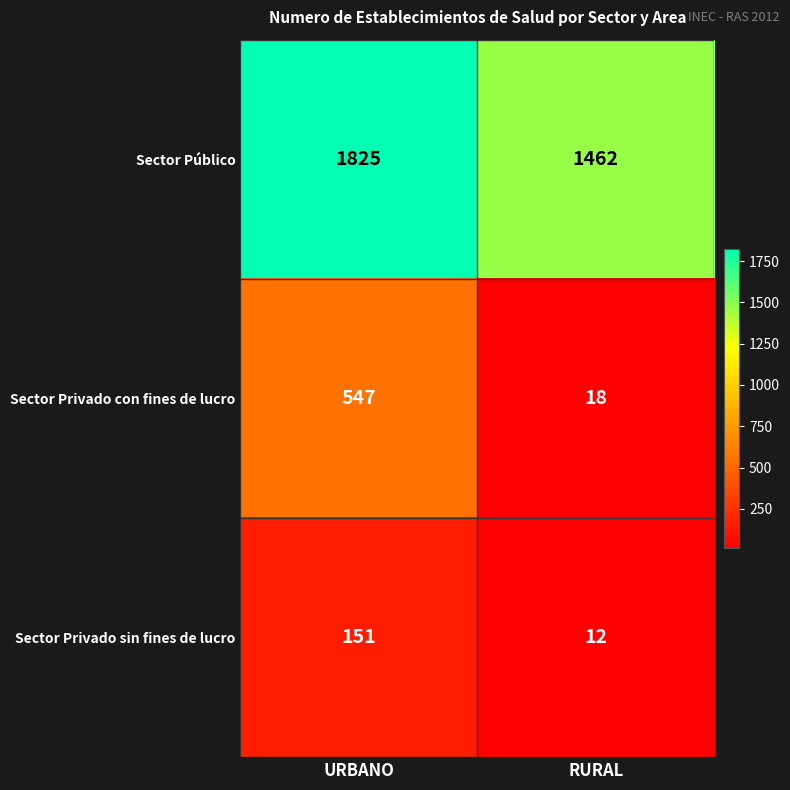

What is the total value across all series at RURAL?

1492